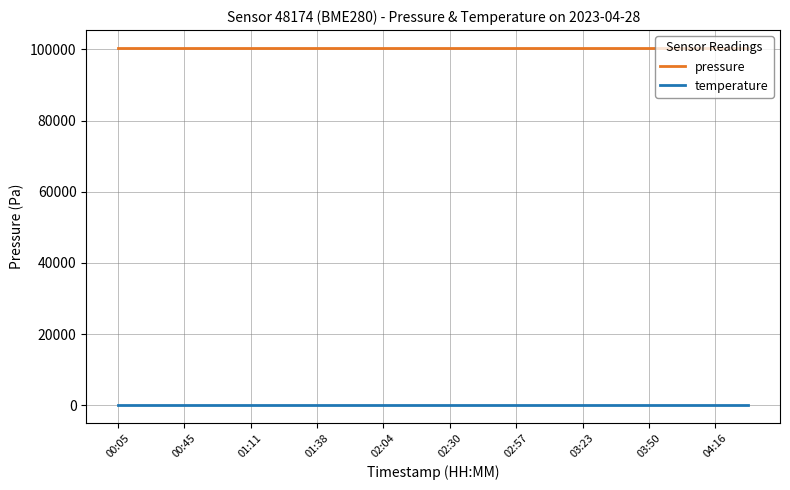

What is the smallest value displayed?

10.3